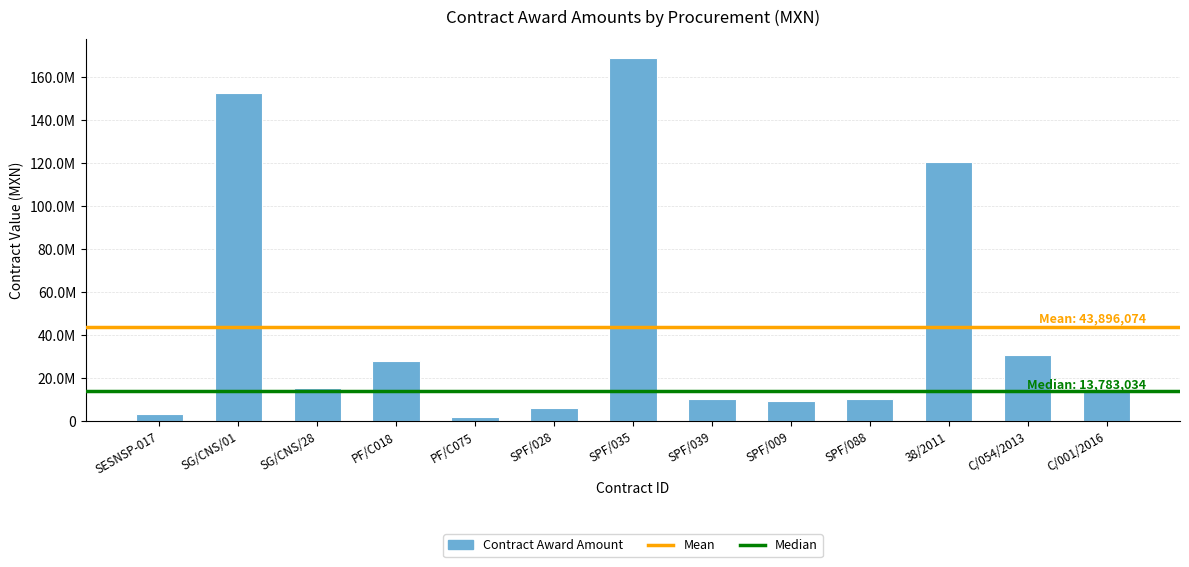

Is it true that the value at SPF/088 is 10000000.0?

True